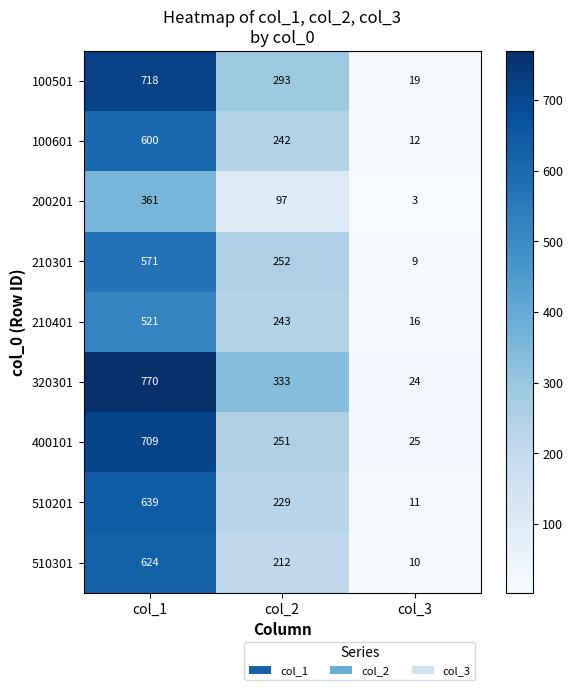

The value of 320301 at col_1 is 1122. True or false?

False